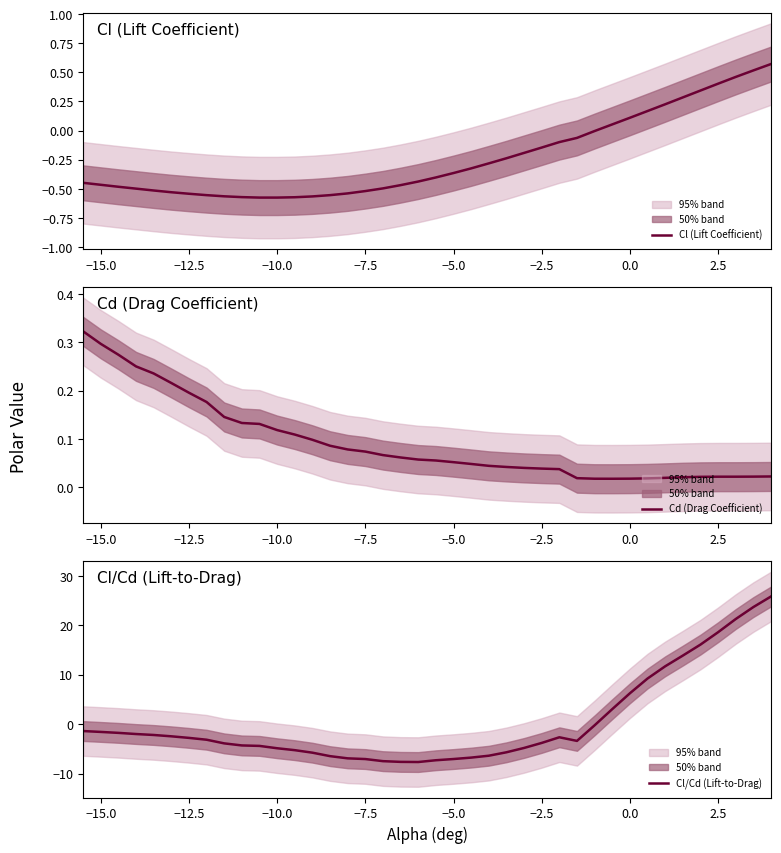

Rank the series by their average value, from lowest to highest.

Cl (Lift Coefficient), Cd (Drag Coefficient), Cl/Cd (Lift-to-Drag)